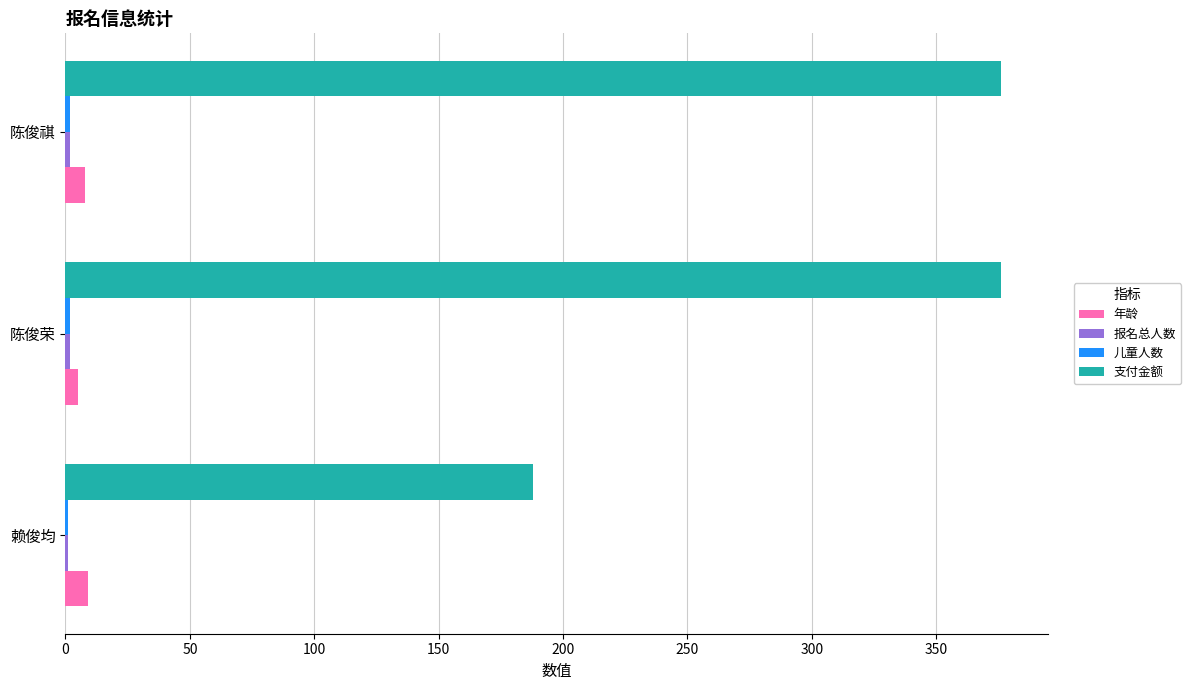

How many distinct data groups are displayed?

4